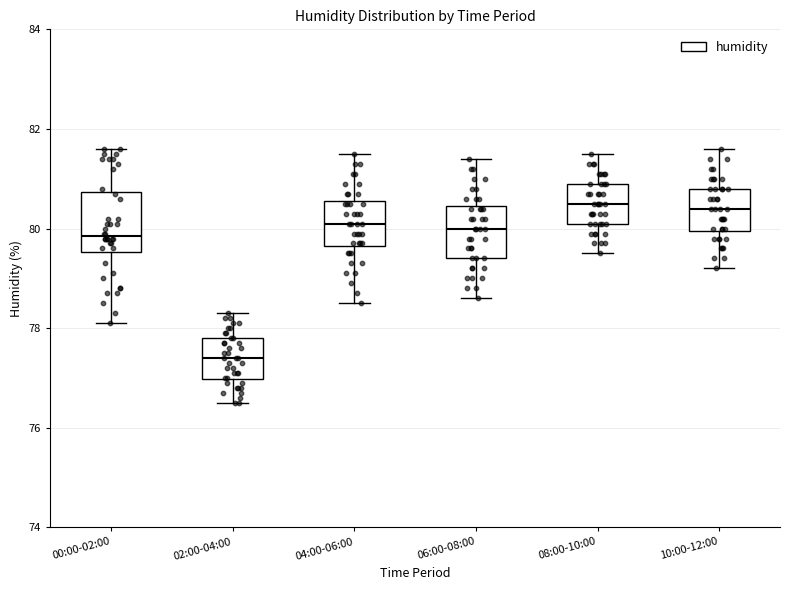

Reading left to right, read every box against the y-axis: the position of its median line, the range the box covers, and the ends of its whiskers. The values are not printed on the chart, so give them approximately, as read against the axis.

00:00-02:00: median 79.8, box 79.6 to 80.8, whiskers 78.2 to 81.6
02:00-04:00: median 77.4, box 77.0 to 77.8, whiskers 76.6 to 78.4
04:00-06:00: median 80.2, box 79.6 to 80.6, whiskers 78.6 to 81.6
06:00-08:00: median 80.0, box 79.4 to 80.4, whiskers 78.6 to 81.4
08:00-10:00: median 80.6, box 80.2 to 81.0, whiskers 79.6 to 81.6
10:00-12:00: median 80.4, box 80.0 to 80.8, whiskers 79.2 to 81.6